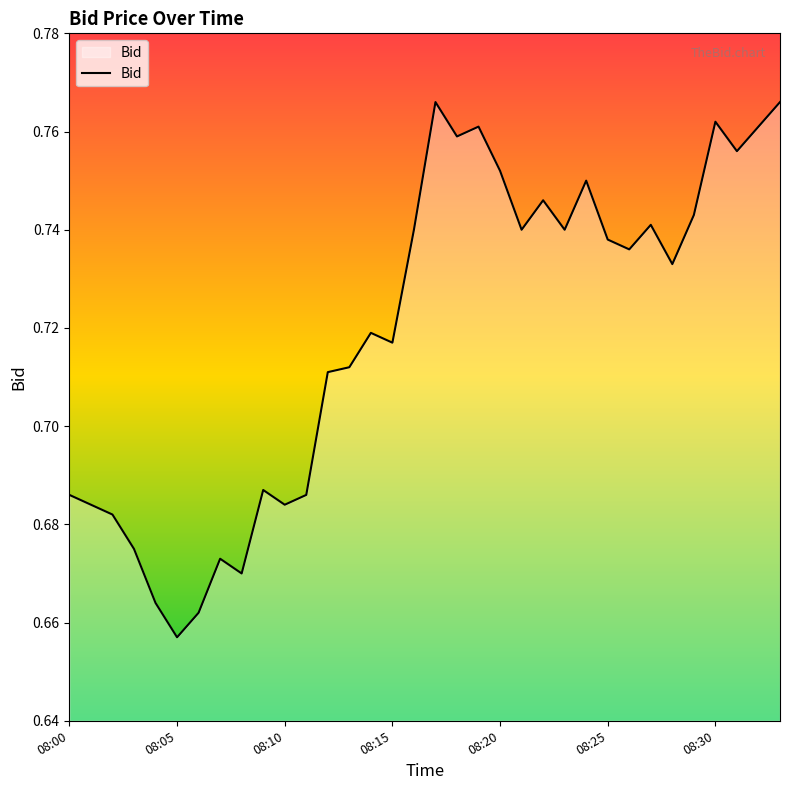

What is the label of the 18th point from the left?

17